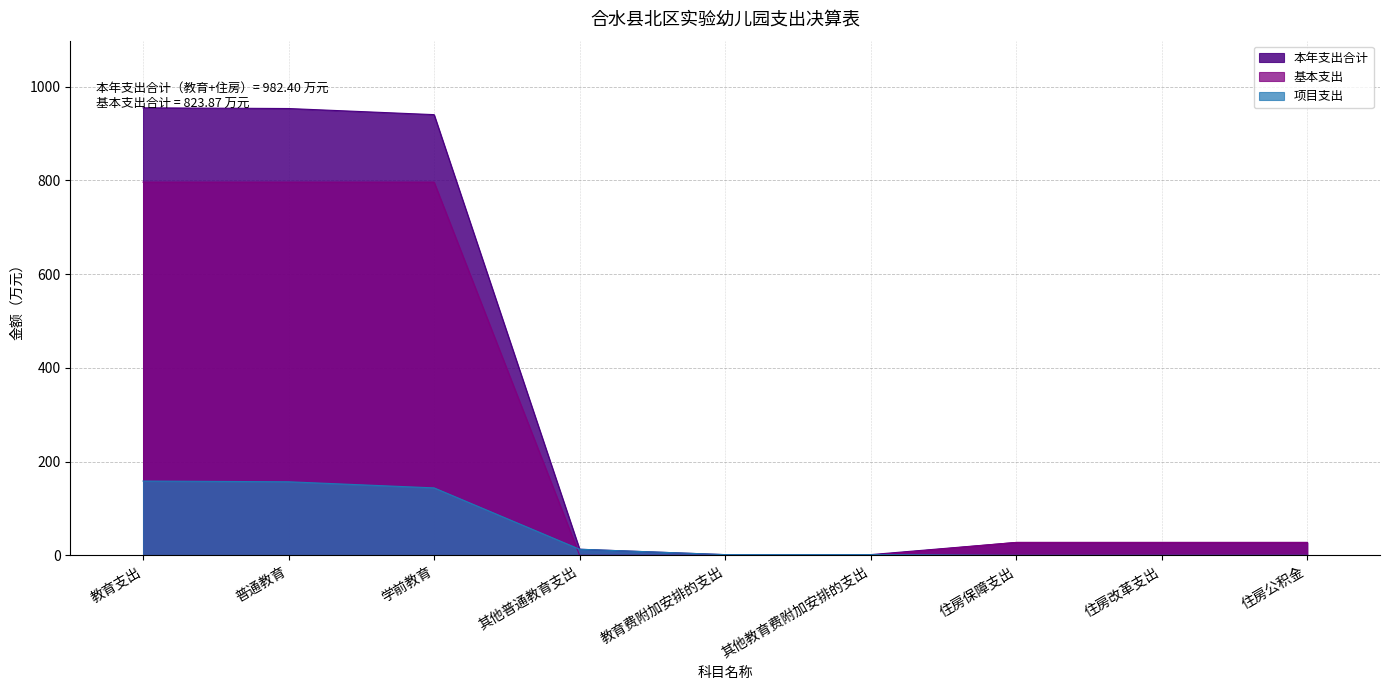

Reading left to right, extract all data points from this chart.

本年支出合计: 教育支出=954.9	普通教育=953.3	学前教育=940.3	其他普通教育支出=13.0	教育费附加安排的支出=1.5	其他教育费附加安排的支出=1.5	住房保障支出=27.5	住房改革支出=27.5	住房公积金=27.5
基本支出: 教育支出=796.3	普通教育=796.3	学前教育=796.3	其他普通教育支出=0.0	教育费附加安排的支出=0.0	其他教育费附加安排的支出=0.0	住房保障支出=27.5	住房改革支出=27.5	住房公积金=27.5
项目支出: 教育支出=158.5	普通教育=157.0	学前教育=143.9	其他普通教育支出=13.0	教育费附加安排的支出=1.5	其他教育费附加安排的支出=1.5	住房保障支出=0.0	住房改革支出=0.0	住房公积金=0.0